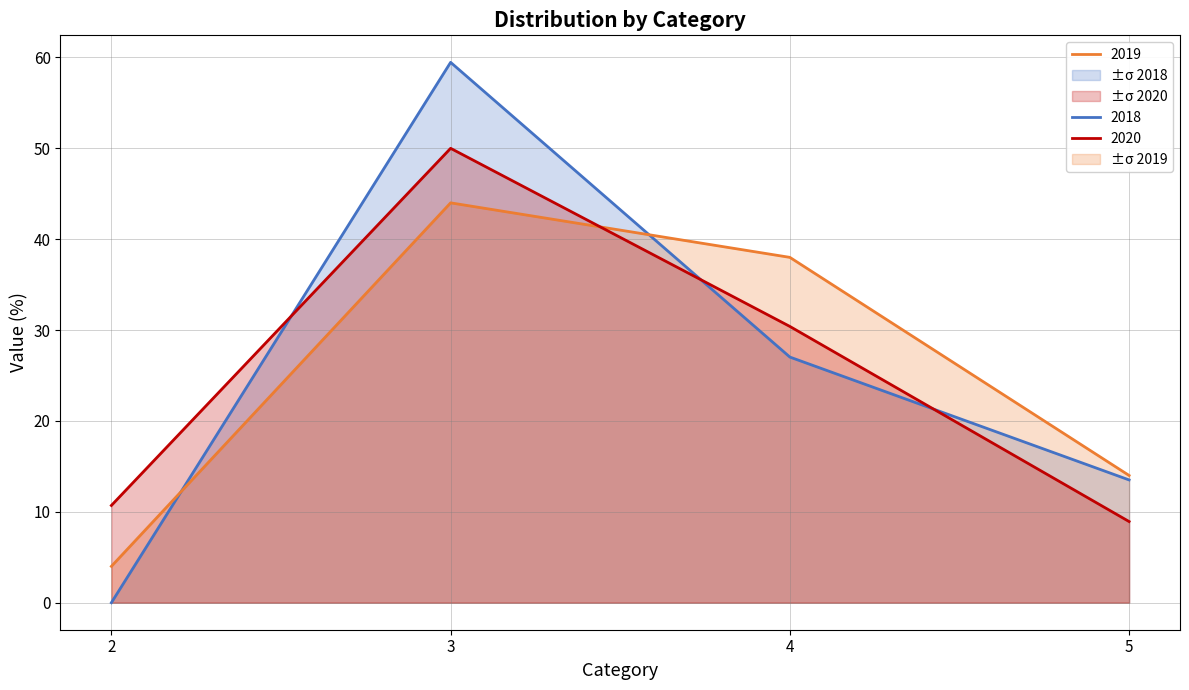

Reading left to right, list all the values displayed in this chart.

2018: 2=0.0	3=59.5	4=27.0	5=13.5
2019: 2=4.0	3=44.0	4=38.0	5=14.0
2020: 2=10.7	3=50.0	4=30.4	5=8.9